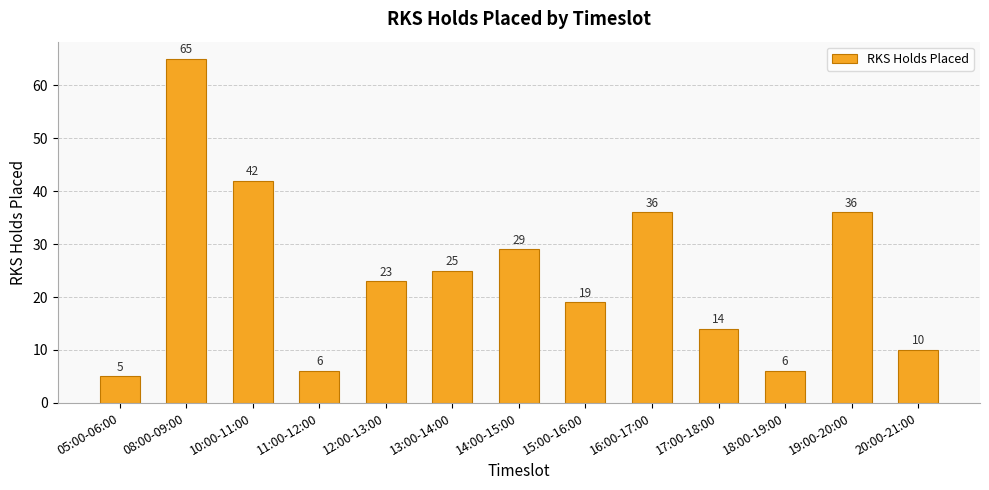

What is the value of the 13th bar from the left?

10